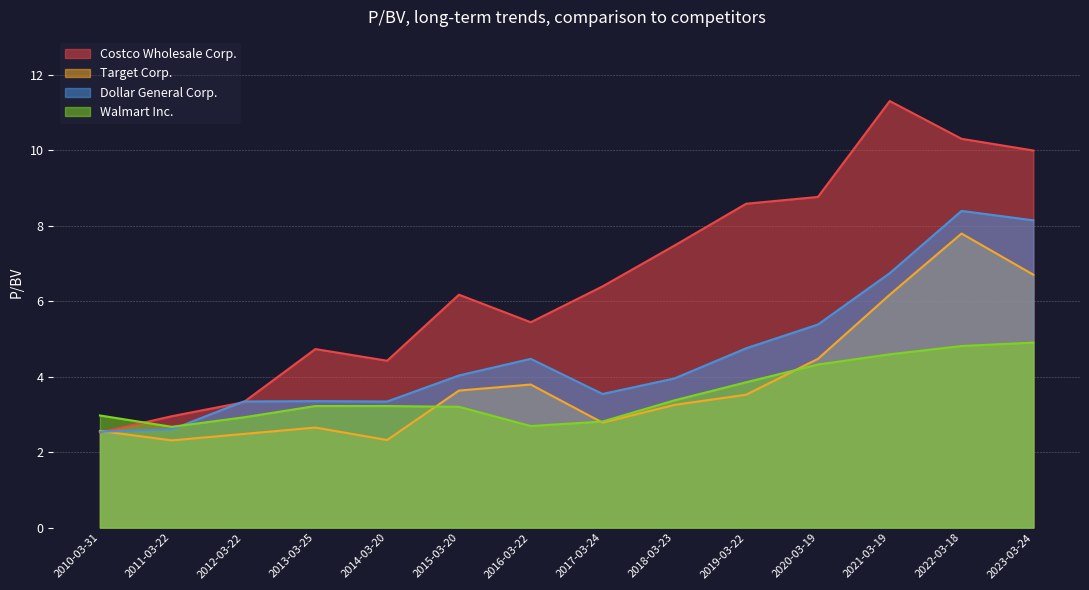

Which label corresponds to the largest value in the chart?

2021-03-19